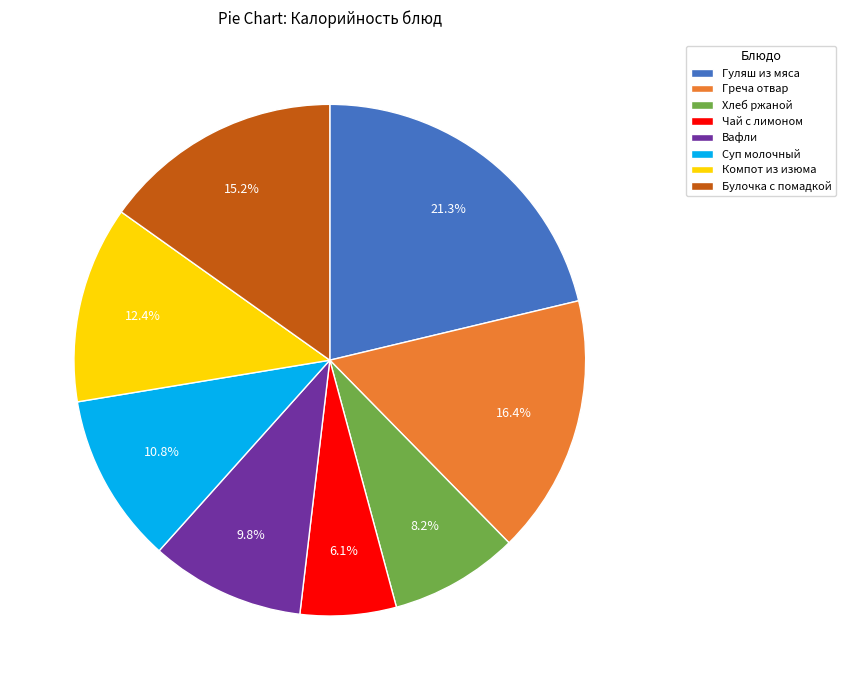

True or false: Булочка с помадкой accounts for 5% of the total.

False